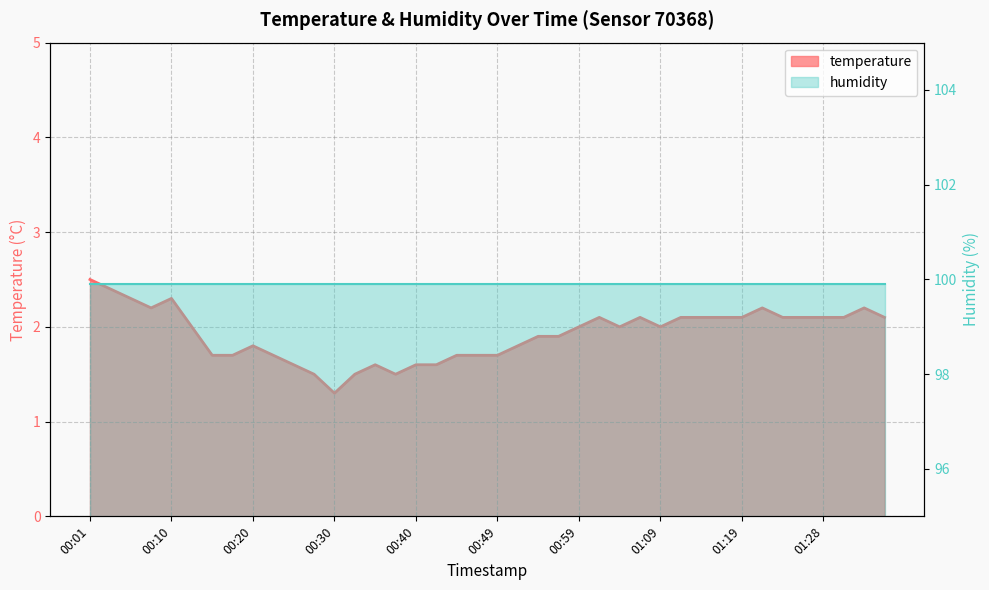

How many points are lower than both their immediate neighbors (excluding endpoints)?

5